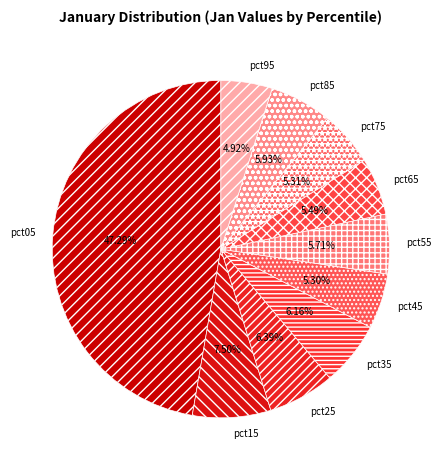

How many segments does this pie chart have?

10